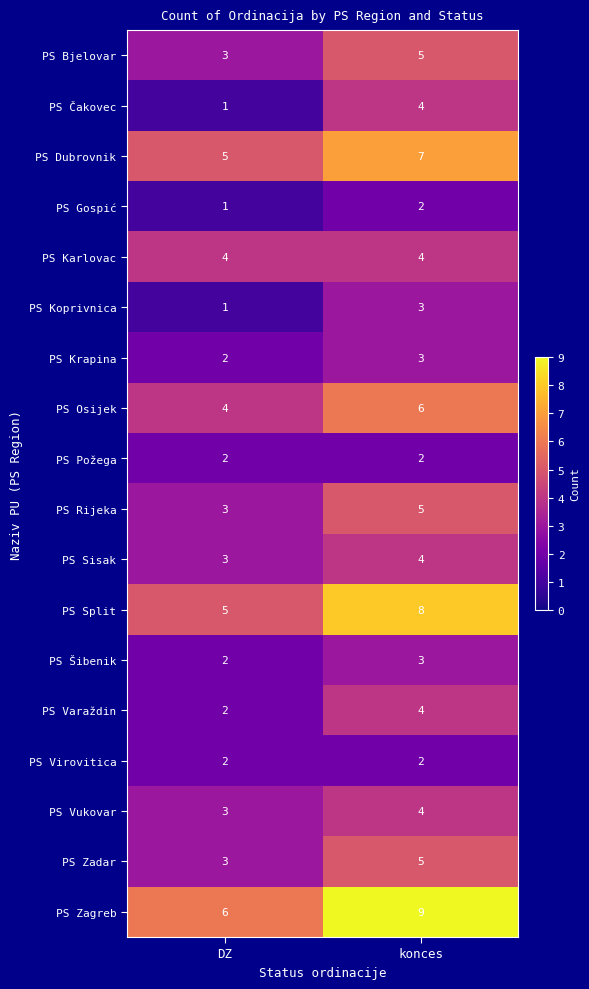

What is the sum of all PS Bjelovar values?

8